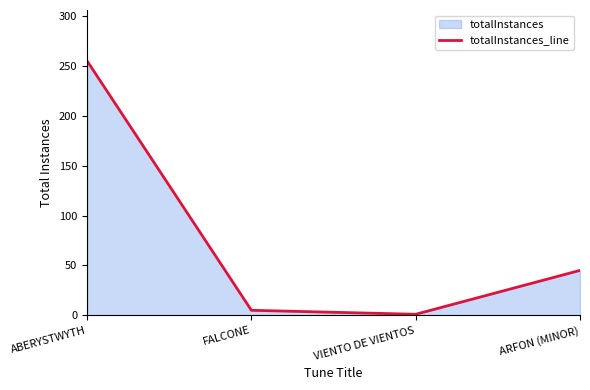

What is the change in value from ABERYSTWYTH to VIENTO DE VIENTOS?

-254